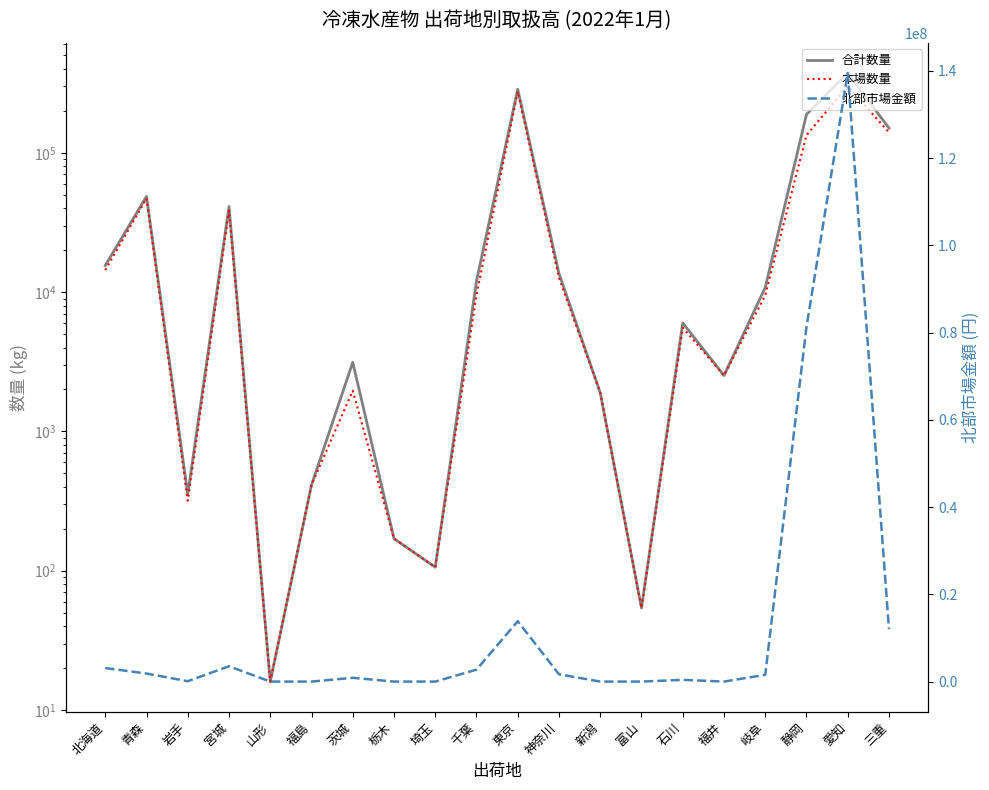

What are all the series names shown in the legend?

合計数量, 本場数量, 北部市場金額